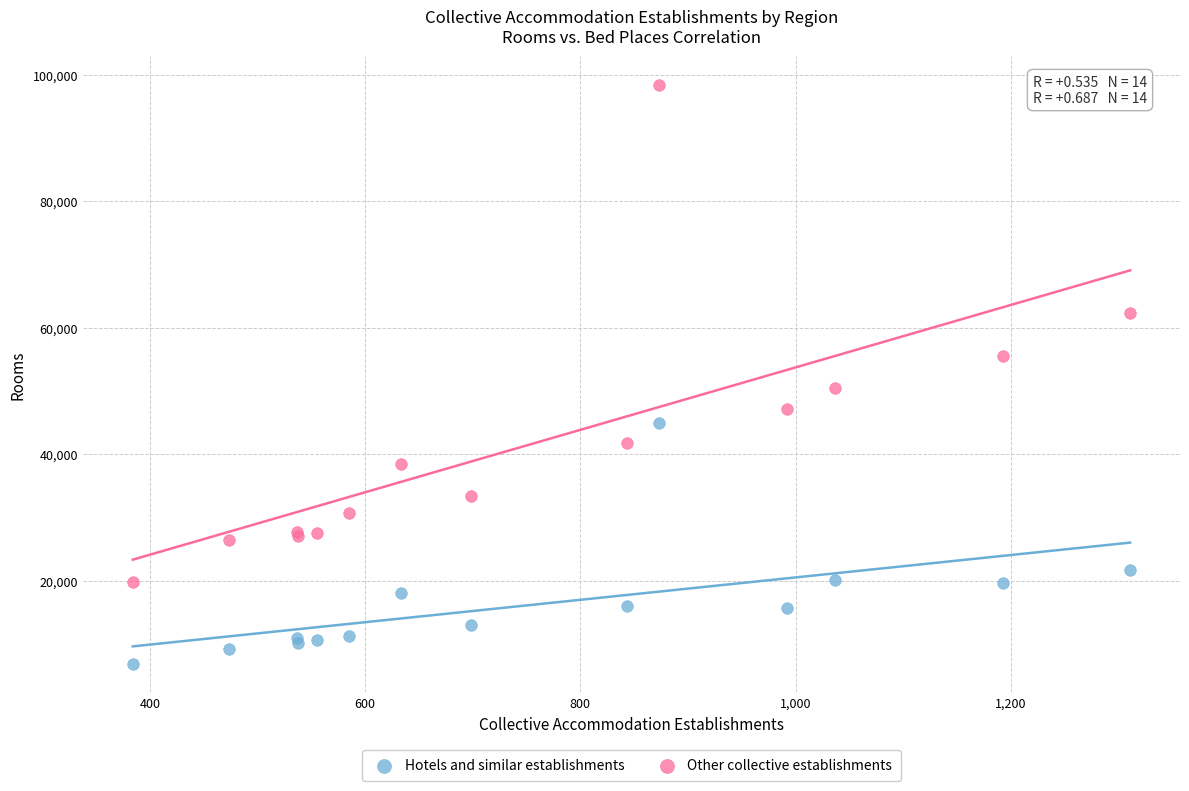

What are all the series names shown in the legend?

Hotels and similar establishments, Other collective establishments